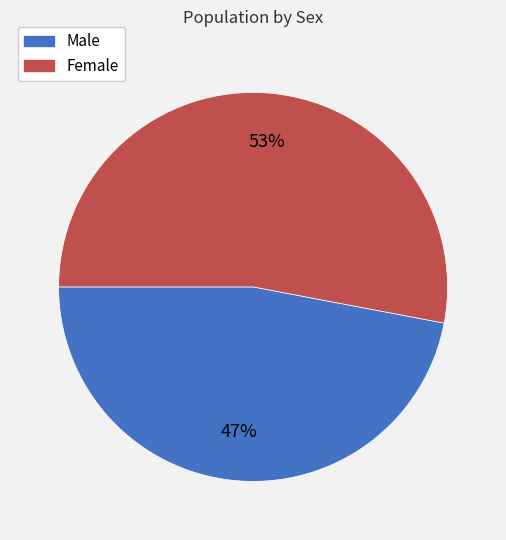

Is the sum of Female and Male greater than half?

Yes